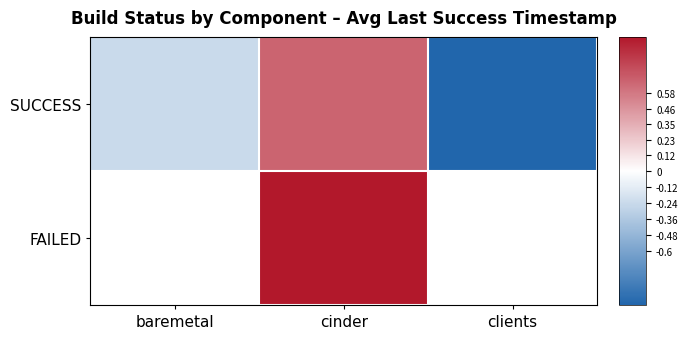

Which series has the widest spread of values?

SUCCESS